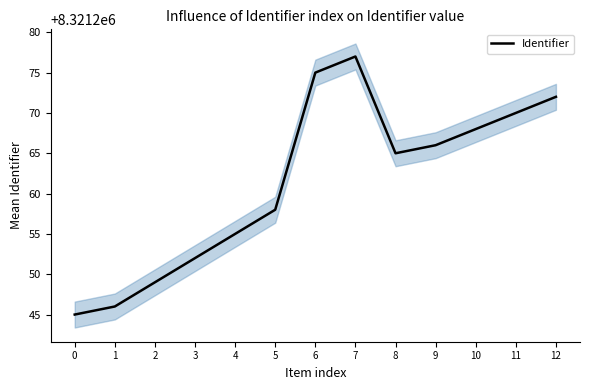

List the labels in order of value, smallest first.

0, 1, 2, 3, 4, 5, 8, 9, 10, 11, 12, 6, 7